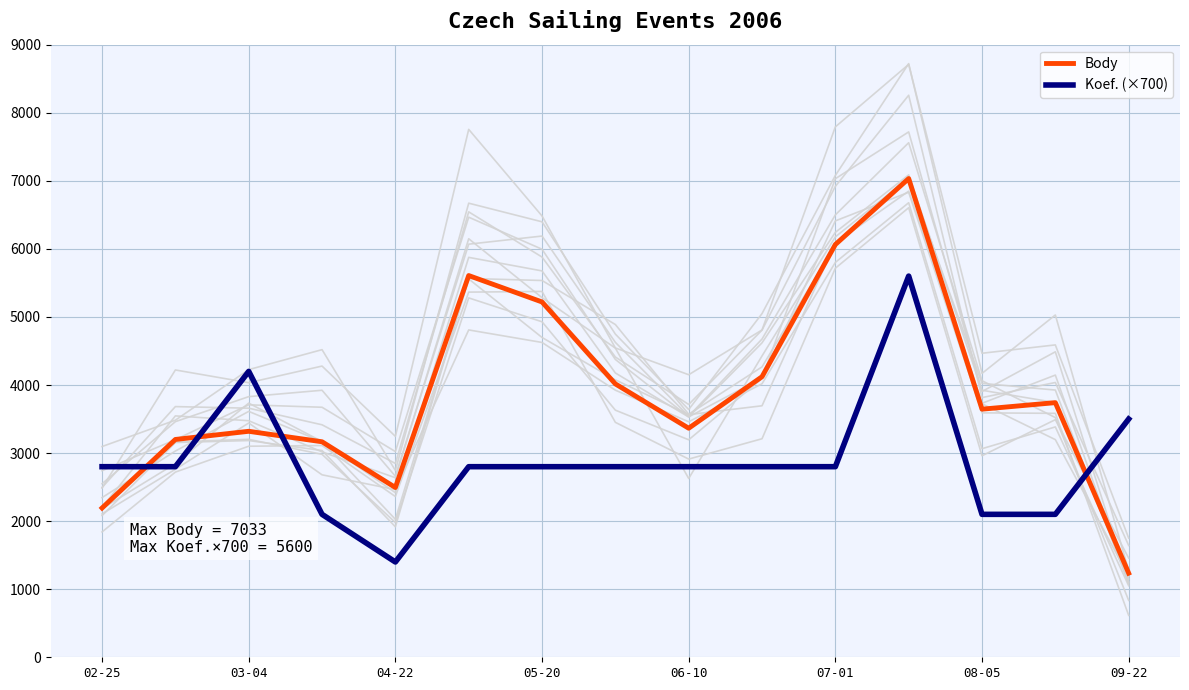

What is the highest value of the Koef. (×700) series?

5600